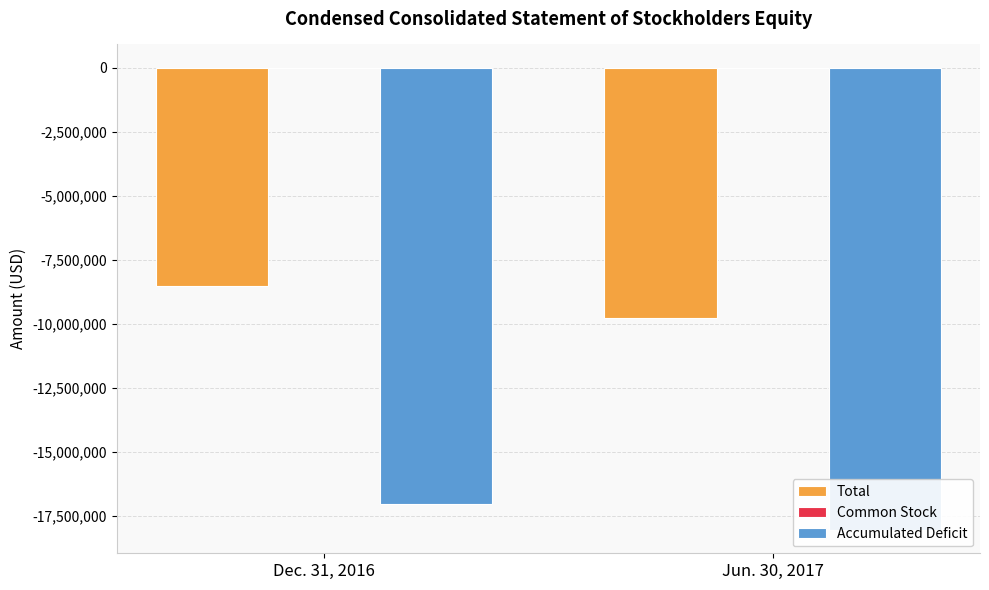

Is the value of Total at Jun. 30, 2017 greater than the value of Accumulated Deficit at Jun. 30, 2017?

Yes